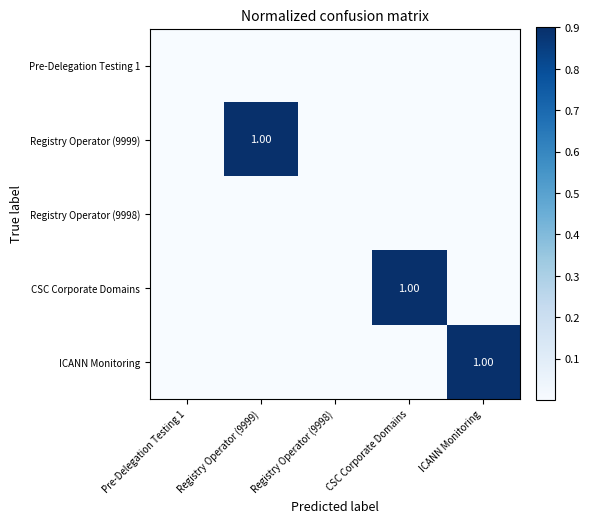

Rank the series by their maximum value, from lowest to highest.

Pre-Delegation Testing 1, Registry Operator (9998), Registry Operator (9999), CSC Corporate Domains, ICANN Monitoring